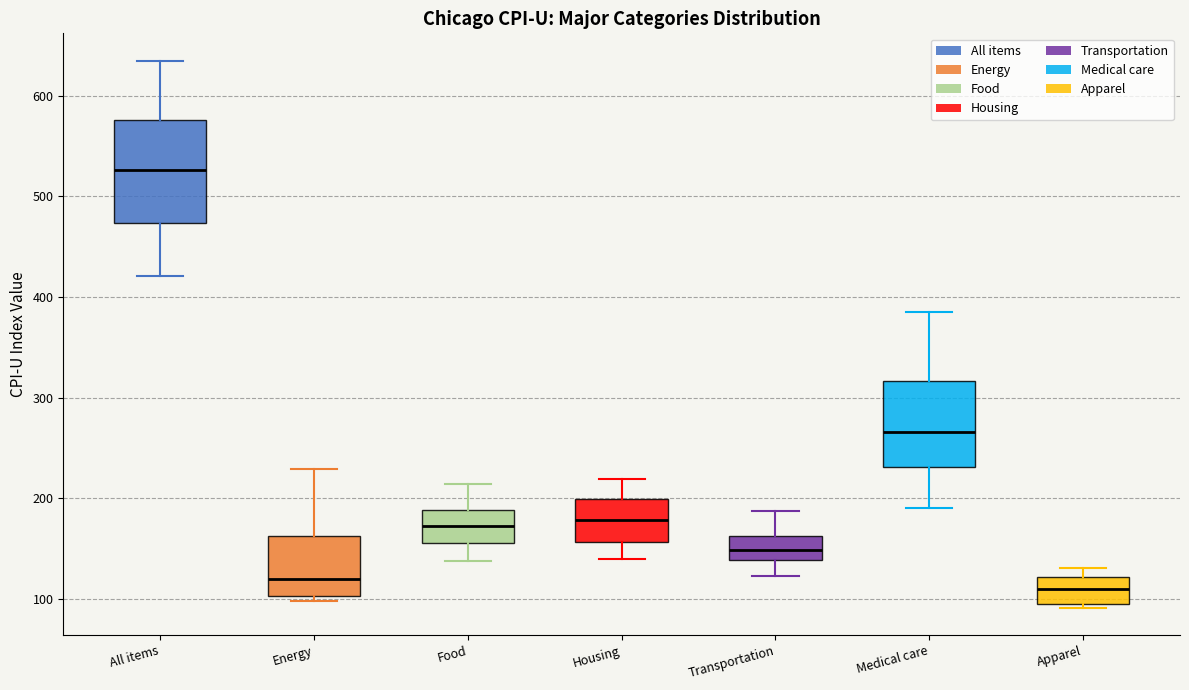

Which box has the highest median line?

All items